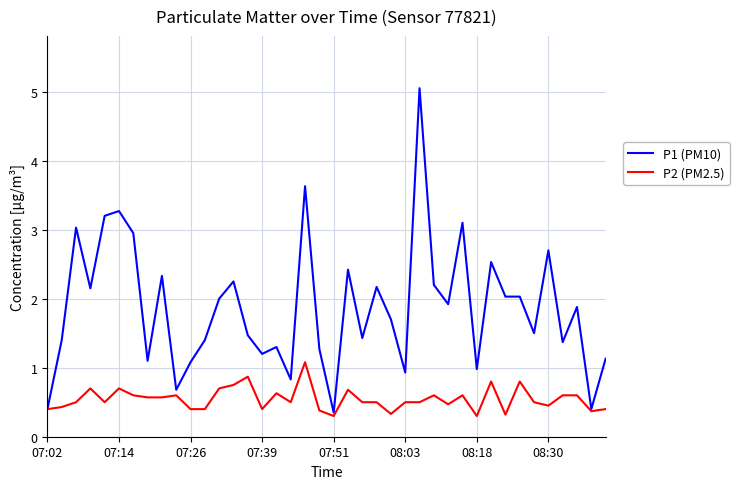

What is the minimum value shown in the chart?

0.3